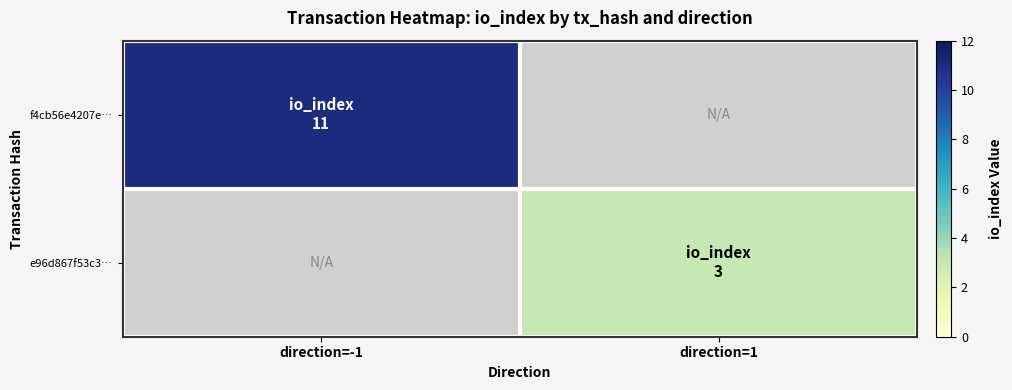

At how many categories does at least one series exceed 7?

1